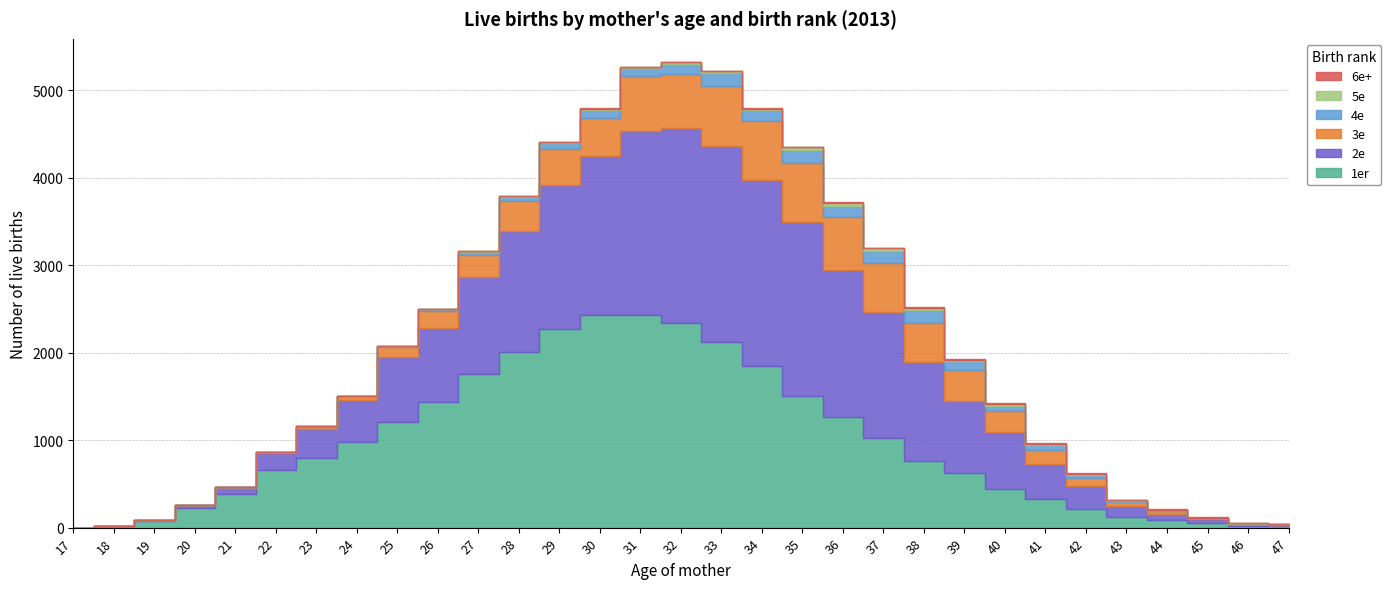

What is the difference between the maximum and second lowest values in the 2e series?

2241